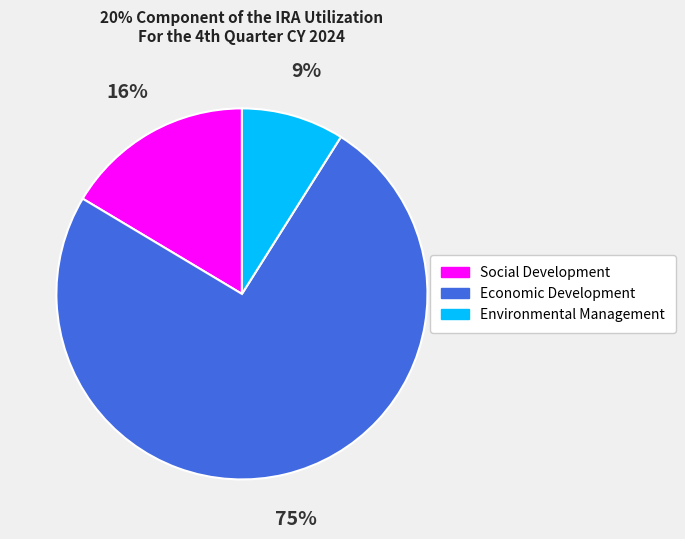

What is the smallest slice in the pie chart?

Environmental Management